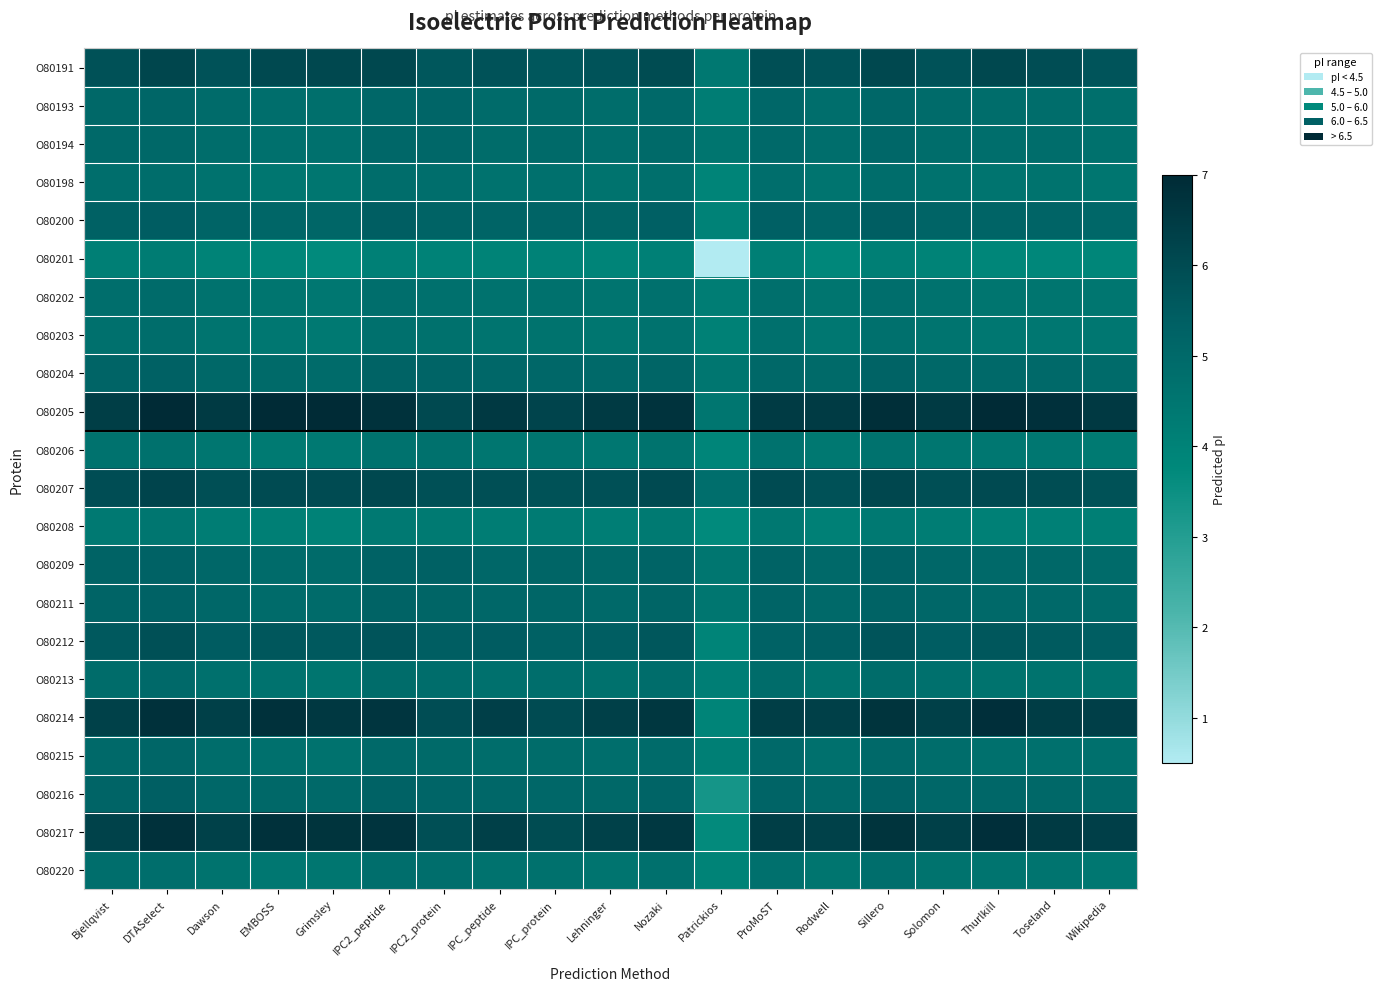

At which category is the sum across all series the highest?

DTASelect